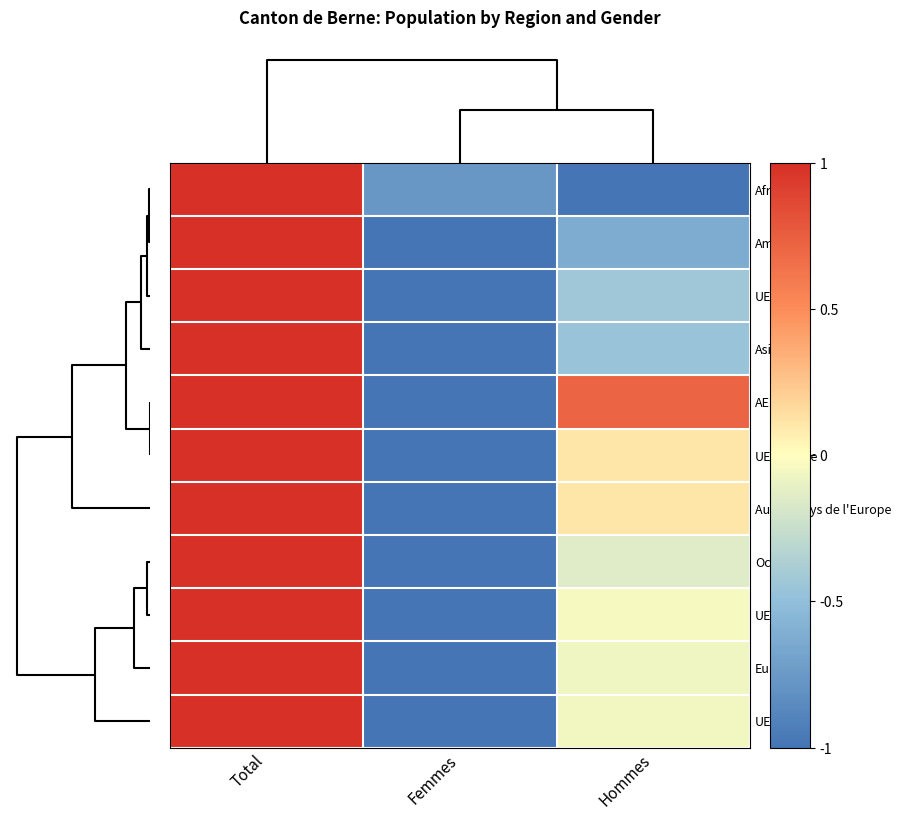

Which has a higher value, Hommes or Femmes?

Femmes